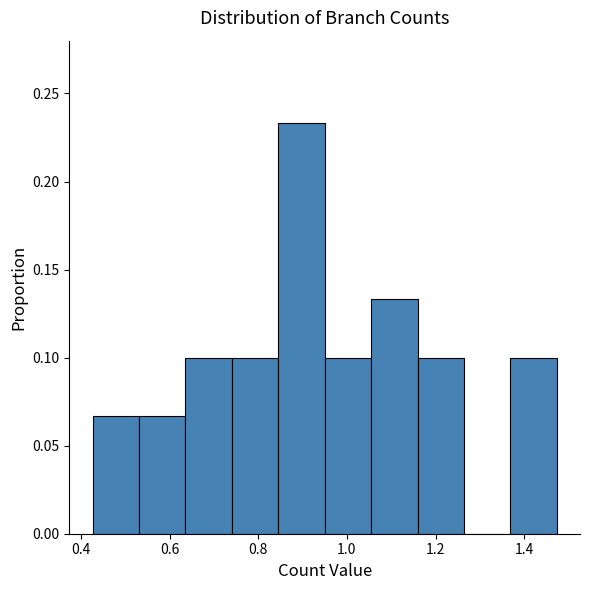

How tall is the bar that spans 0.74 to 0.84 on the x-axis? Neither the bar edges nor the heights are printed on the chart, so give them approximately, as read against the axes.

0.100